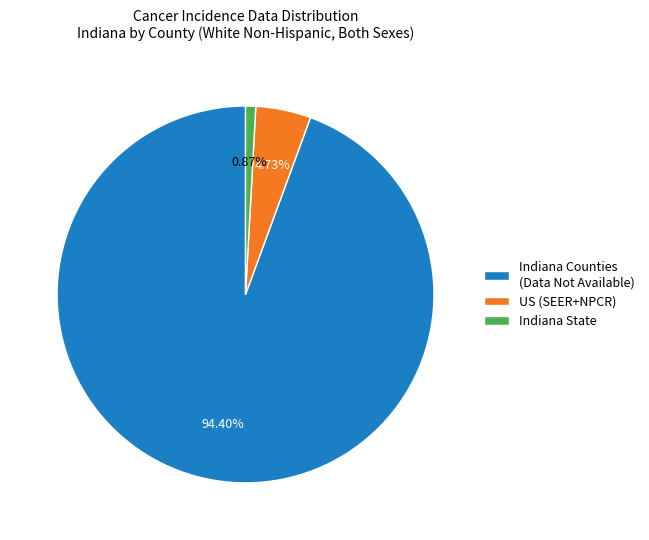

Rank the categories by value from lowest to highest.

Indiana State, US (SEER+NPCR), Indiana Counties (Data Not Available)